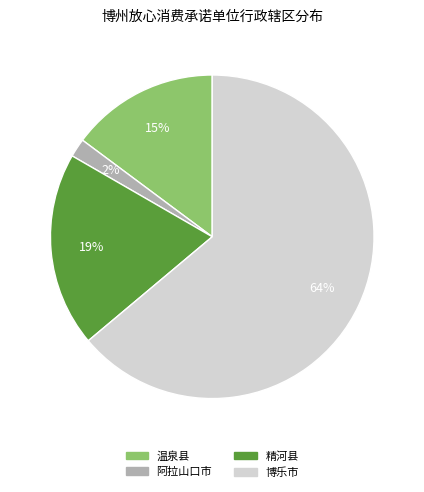

Is it true that 博乐市 is 58% of the pie?

False